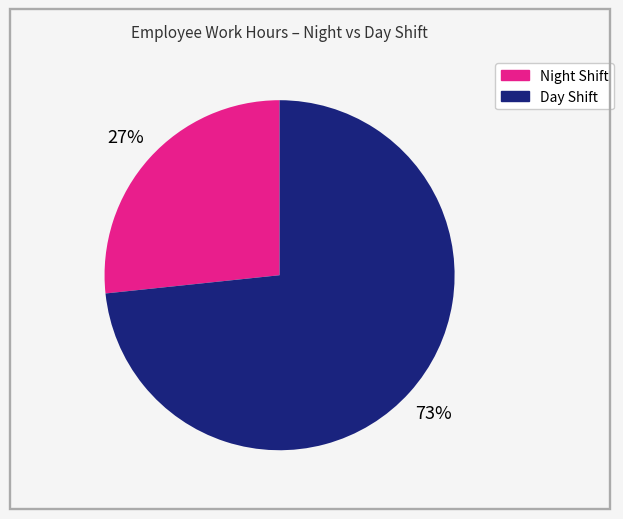

To the nearest percent, what is the average slice percentage?

50%